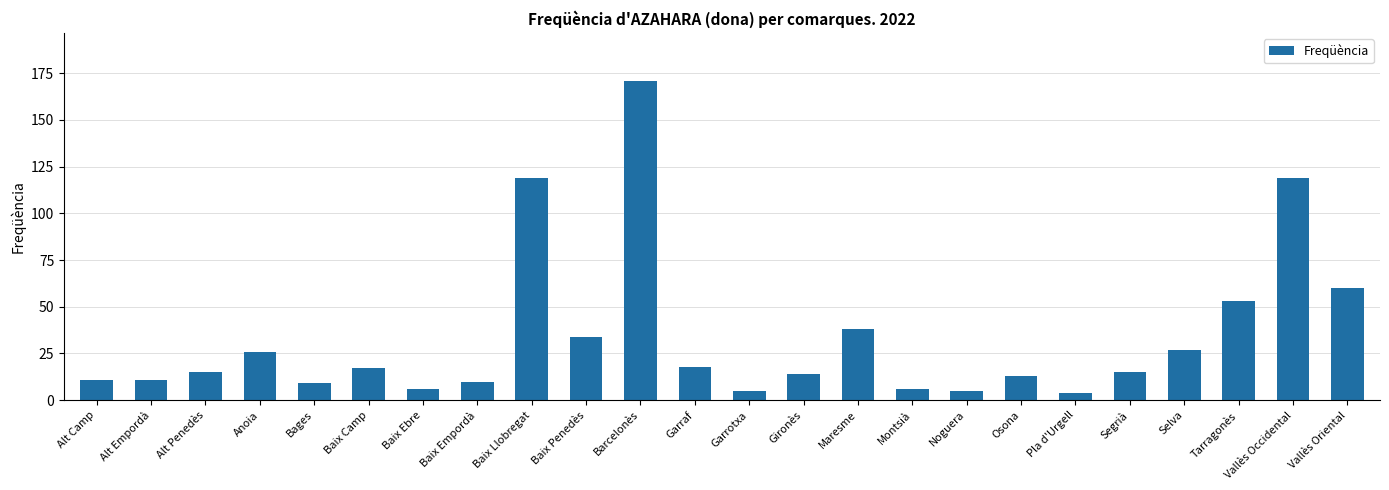

How many bars are there in total?

24